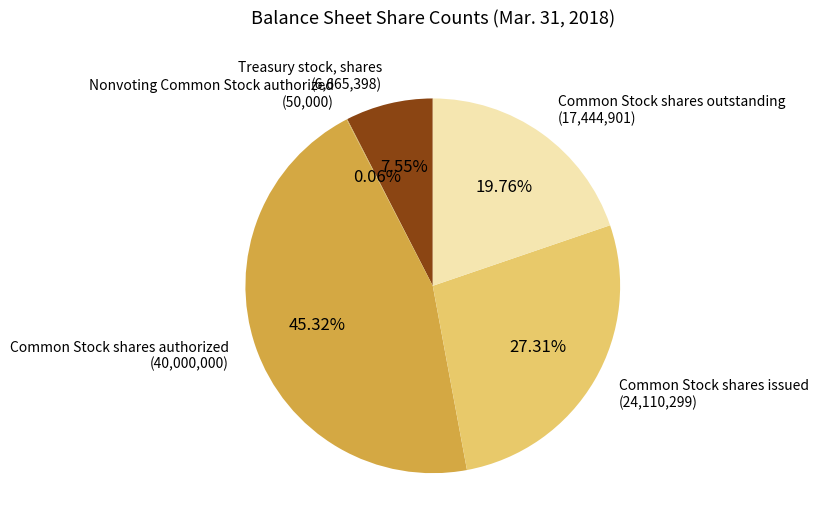

Which slice is the largest?

Common Stock shares authorized